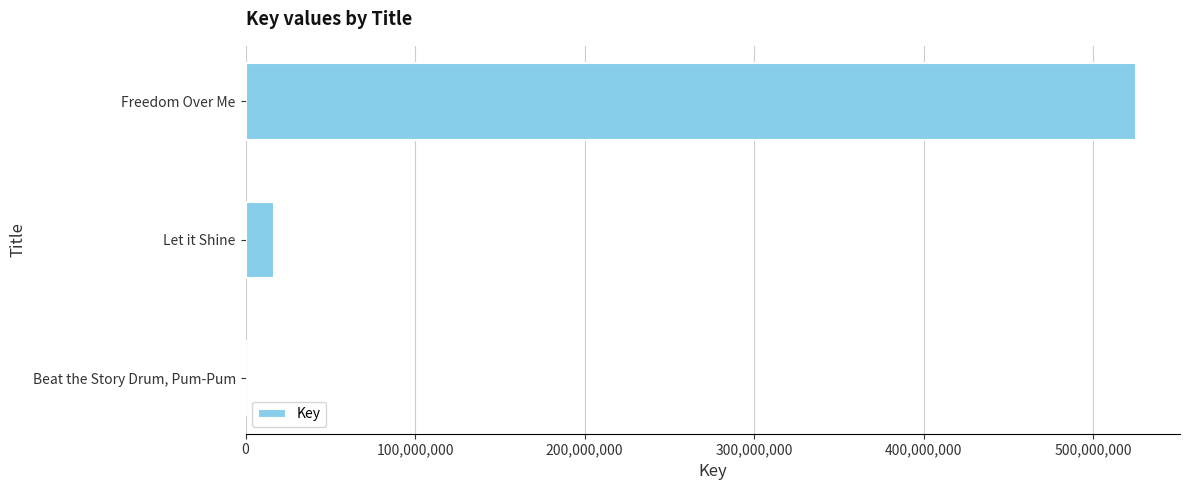

Between Let it Shine and Beat the Story Drum, Pum-Pum, which is larger?

Let it Shine